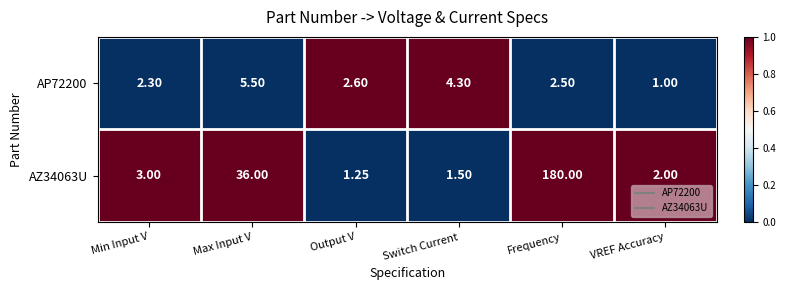

At which category is the sum across all series the highest?

Frequency